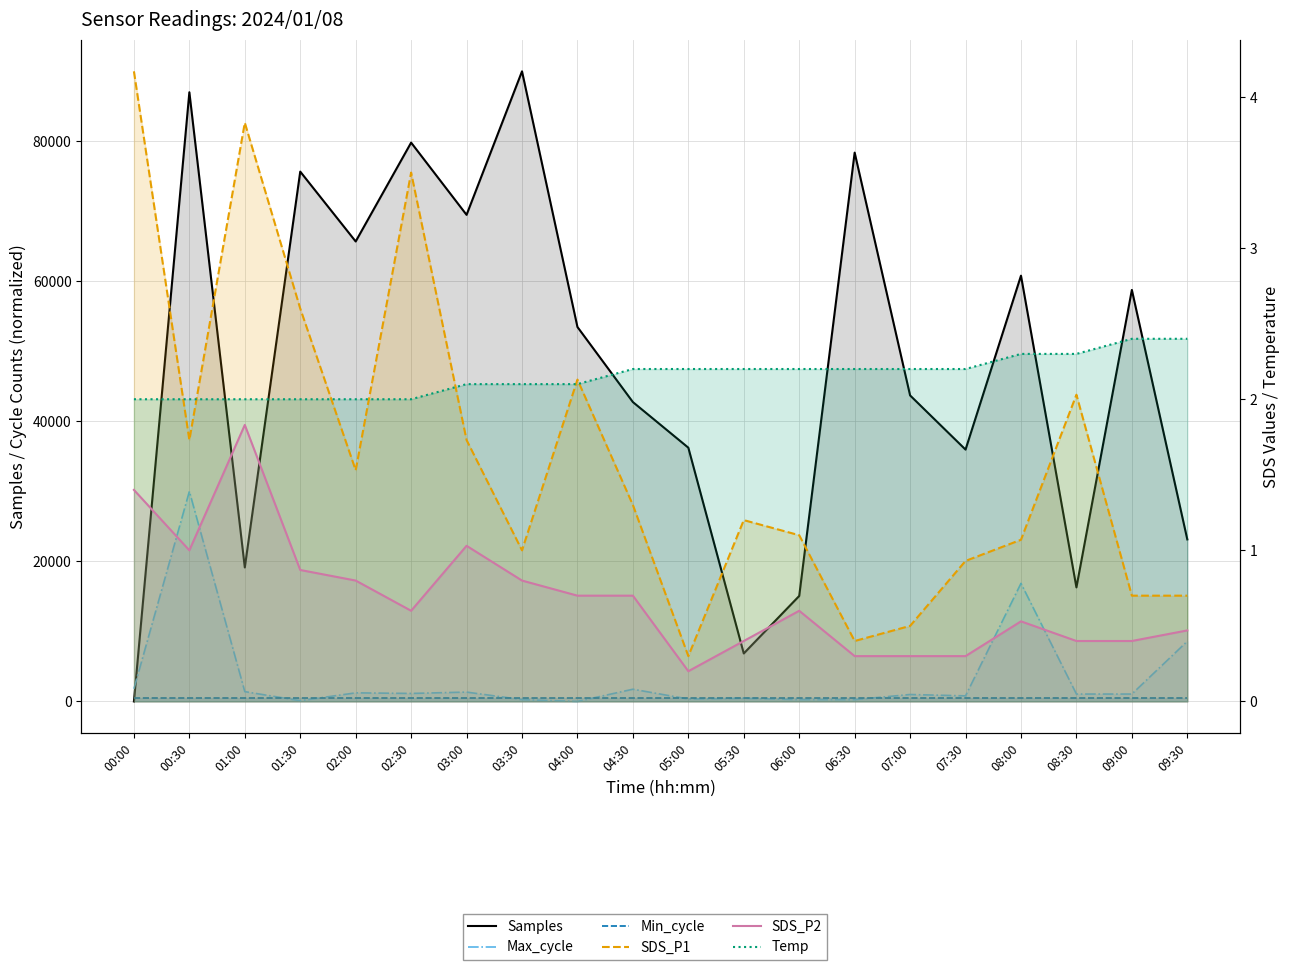

Reading left to right, list all the values displayed in this chart.

Samples: 0.0	87013.6	19140.3	75678.7	65701.4	79819.0	69502.3	90000.0	53484.2	42760.2	36244.3	6855.2	15067.9	78393.7	43710.4	35972.9	60814.5	16289.6	58778.3	23144.8
Max_cycle: 1809.0	30000.0	1399.9	107.7	1227.6	1141.4	1335.2	258.4	0.0	1744.4	344.6	452.3	258.4	258.4	990.7	796.8	16862.9	1055.3	1055.3	8593.0
Min_cycle: 500.0	500.0	500.0	500.0	500.0	500.0	500.0	500.0	500.0	500.0	500.0	500.0	500.0	500.0	500.0	500.0	500.0	500.0	500.0	500.0
SDS_P1: 4.2	1.7	3.8	2.6	1.5	3.5	1.7	1.0	2.1	1.3	0.3	1.2	1.1	0.4	0.5	0.9	1.1	2.0	0.7	0.7
SDS_P2: 1.4	1.0	1.8	0.9	0.8	0.6	1.0	0.8	0.7	0.7	0.2	0.4	0.6	0.3	0.3	0.3	0.5	0.4	0.4	0.5
Temp: 2.0	2.0	2.0	2.0	2.0	2.0	2.1	2.1	2.1	2.2	2.2	2.2	2.2	2.2	2.2	2.2	2.3	2.3	2.4	2.4